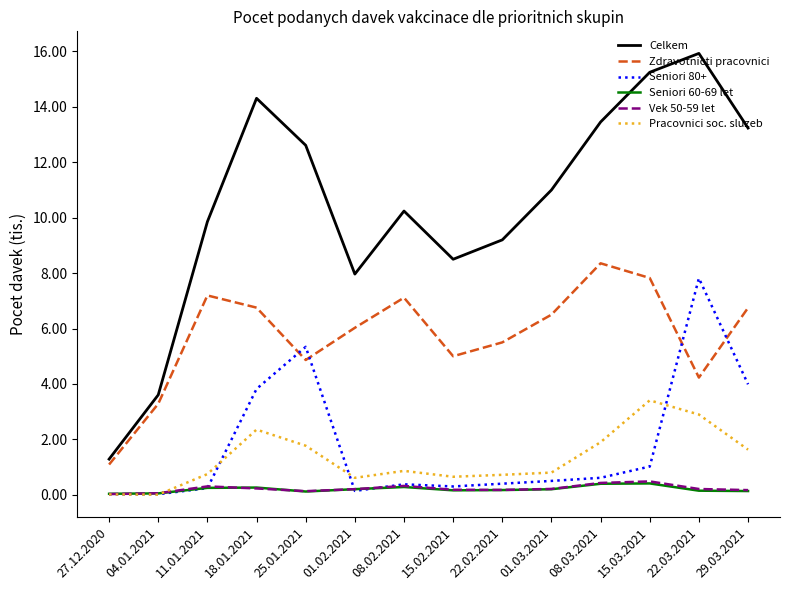

What is the maximum value shown in the chart?

15.9